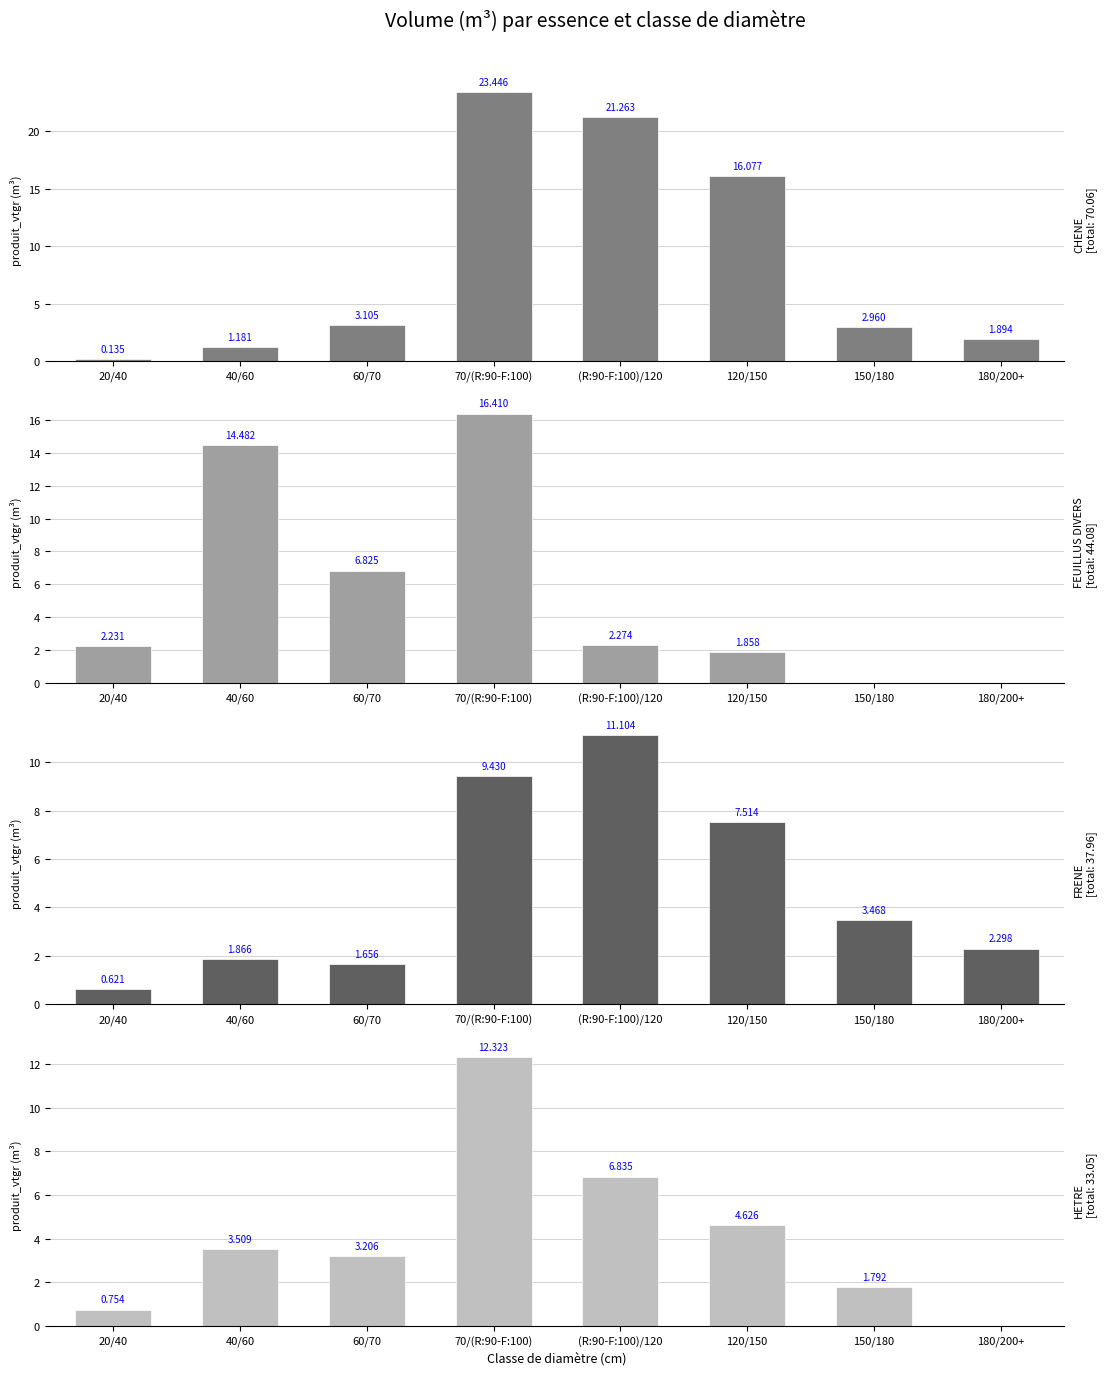

The HETRE series shows 0.0 at 180/200+. True or false?

True